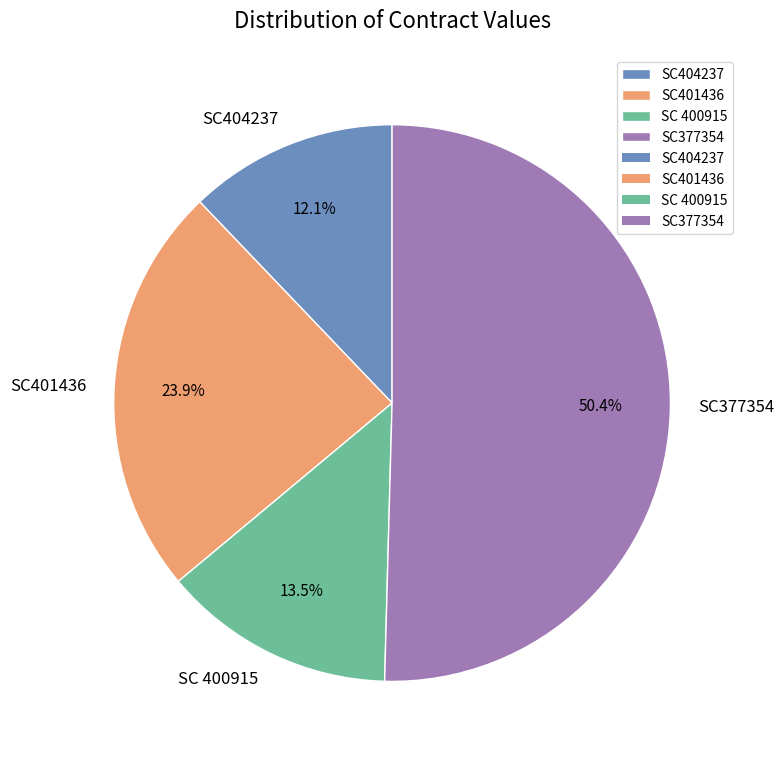

Between SC 400915 and SC377354, which is larger?

SC377354